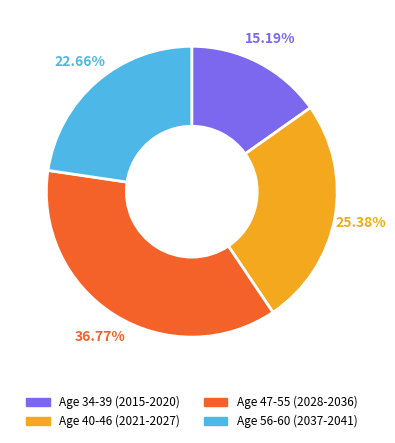

What is the ratio of the value at Age 56-60 (2037-2041) to the value at Age 47-55 (2028-2036)?

0.6